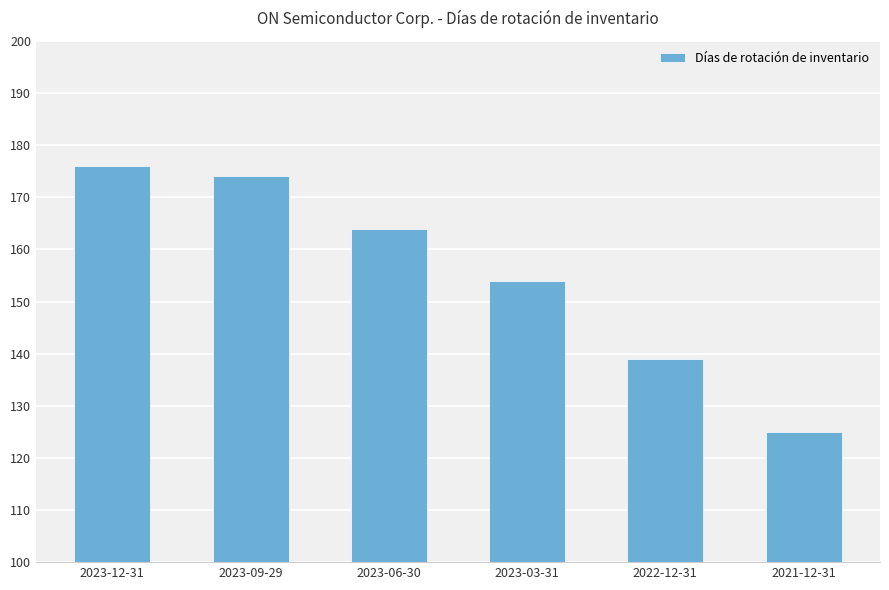

What is the maximum value shown in the chart?

176